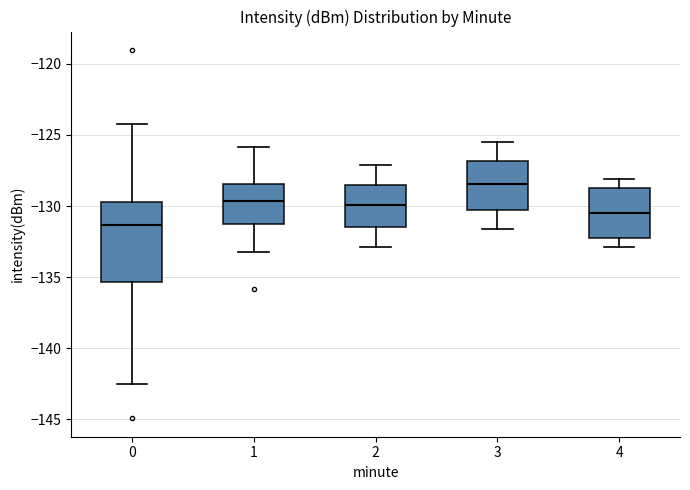

Reading left to right, read every box against the y-axis: the position of its median line, the range the box covers, and the ends of its whiskers. The values are not printed on the chart, so give them approximately, as read against the axis.

0: median -131.5, box -135.5 to -129.5, whiskers -142.5 to -124.0
1: median -129.5, box -131.0 to -128.5, whiskers -133.0 to -126.0
2: median -130.0, box -131.5 to -128.5, whiskers -133.0 to -127.0
3: median -128.5, box -130.5 to -127.0, whiskers -131.5 to -125.5
4: median -130.5, box -132.0 to -128.5, whiskers -133.0 to -128.0